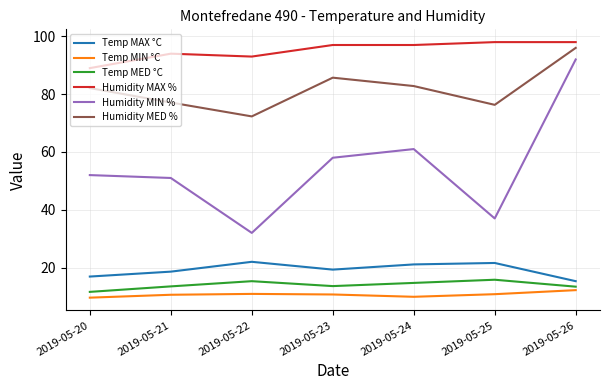

What are all the series names shown in the legend?

Temp MAX °C, Temp MIN °C, Temp MED °C, Humidity MAX %, Humidity MIN %, Humidity MED %